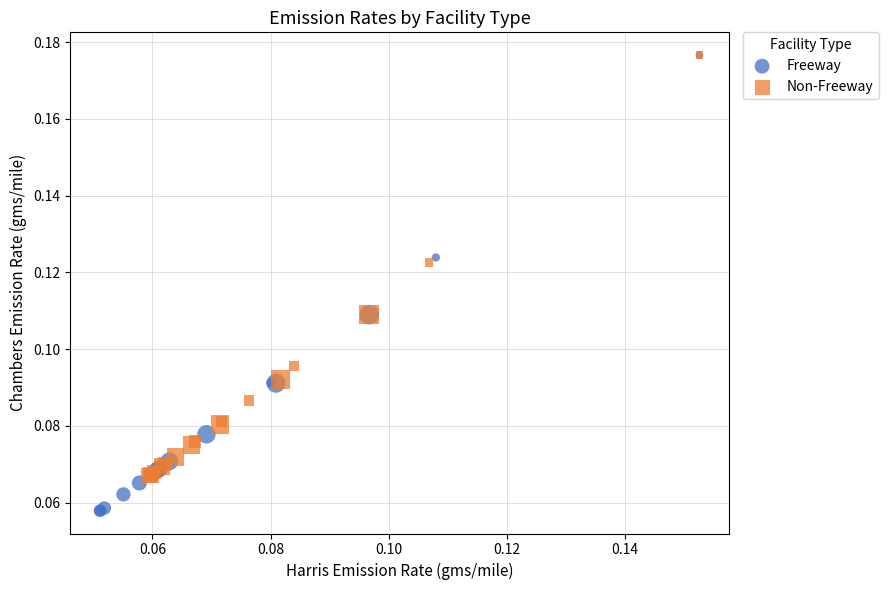

Which series has the largest Y range (max minus min)?

Freeway